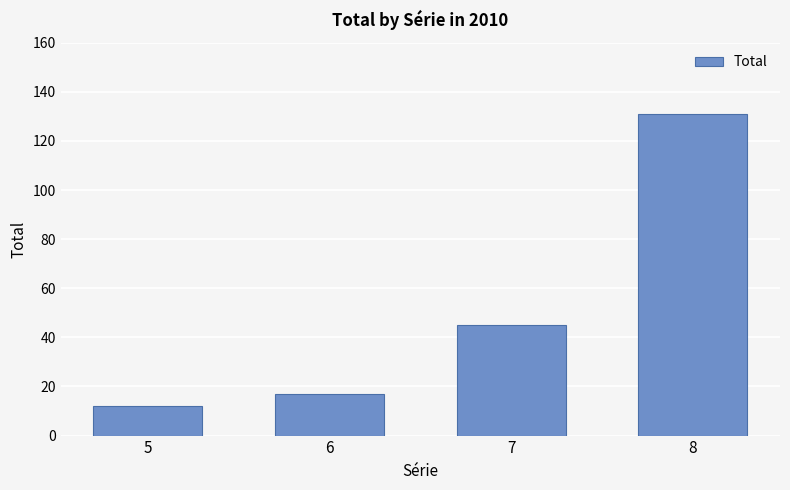

What is the maximum value shown in the chart?

131